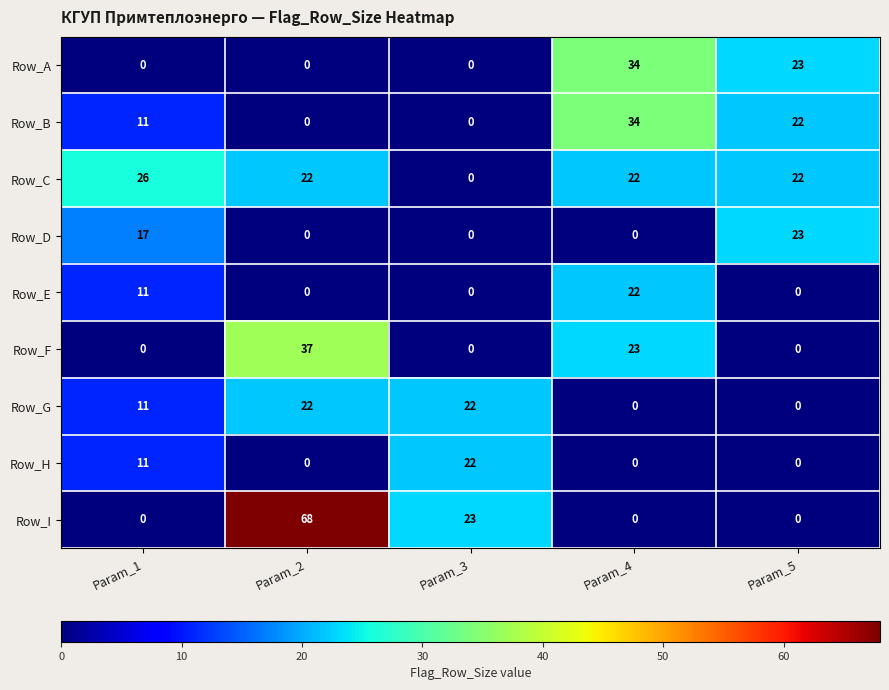

What is the difference between the second highest and minimum values in the Row_E series?

11